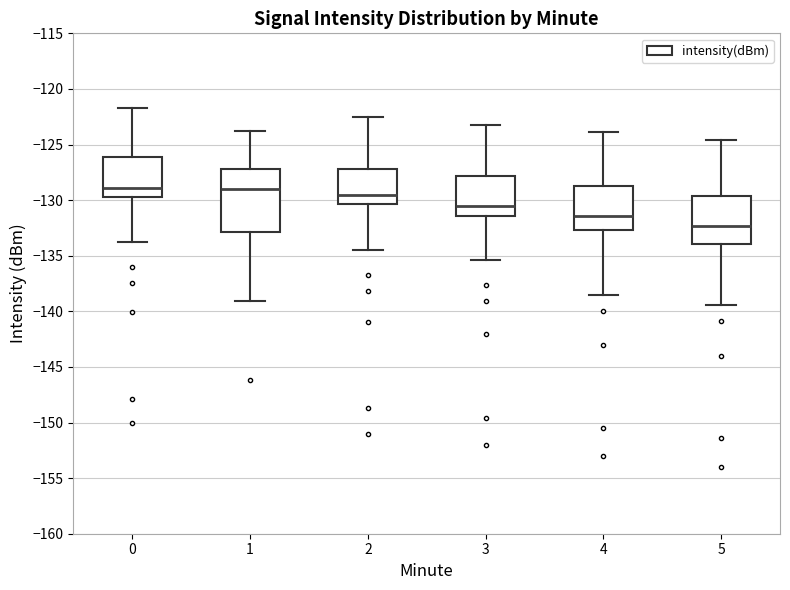

Reading left to right, transcribe this box plot: for each box, give where its median line is, the range the box spans, and where its two whiskers end, as read against the y-axis. The values are not printed on the chart, so give them approximately, as read against the axis.

0: median -129.0, box -129.5 to -126.0, whiskers -133.5 to -121.5
1: median -129.0, box -133.0 to -127.0, whiskers -139.0 to -124.0
2: median -129.5, box -130.5 to -127.0, whiskers -134.5 to -122.5
3: median -130.5, box -131.5 to -128.0, whiskers -135.5 to -123.0
4: median -131.5, box -132.5 to -128.5, whiskers -138.5 to -124.0
5: median -132.5, box -134.0 to -129.5, whiskers -139.5 to -124.5